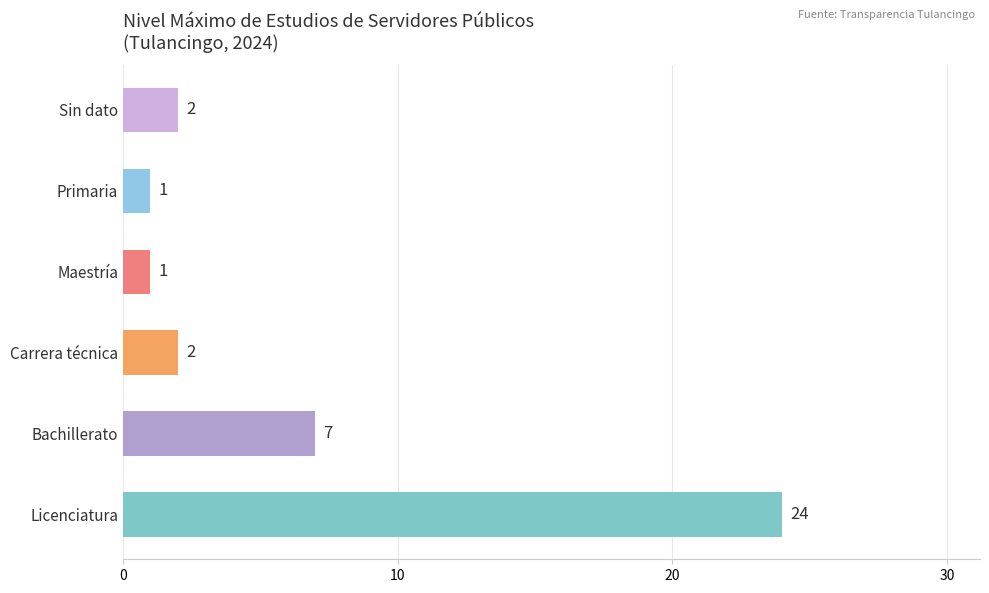

What is the greatest value displayed?

24